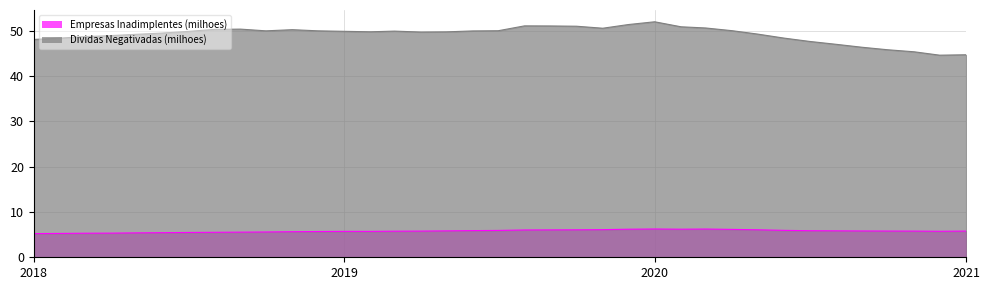

Does the chart display data point markers on the line(s)?

No